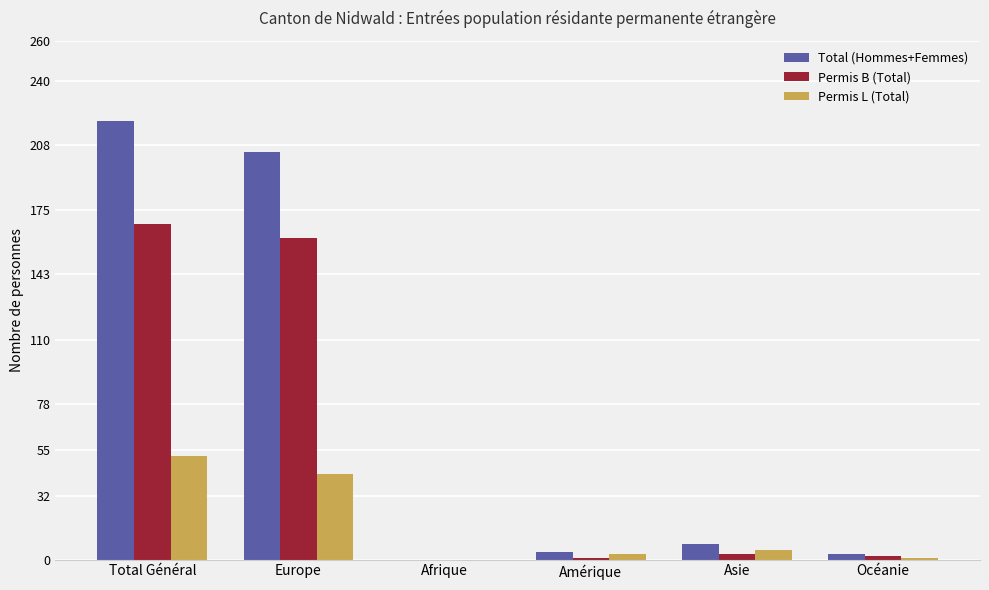

Does the chart contain stacked bars?

No